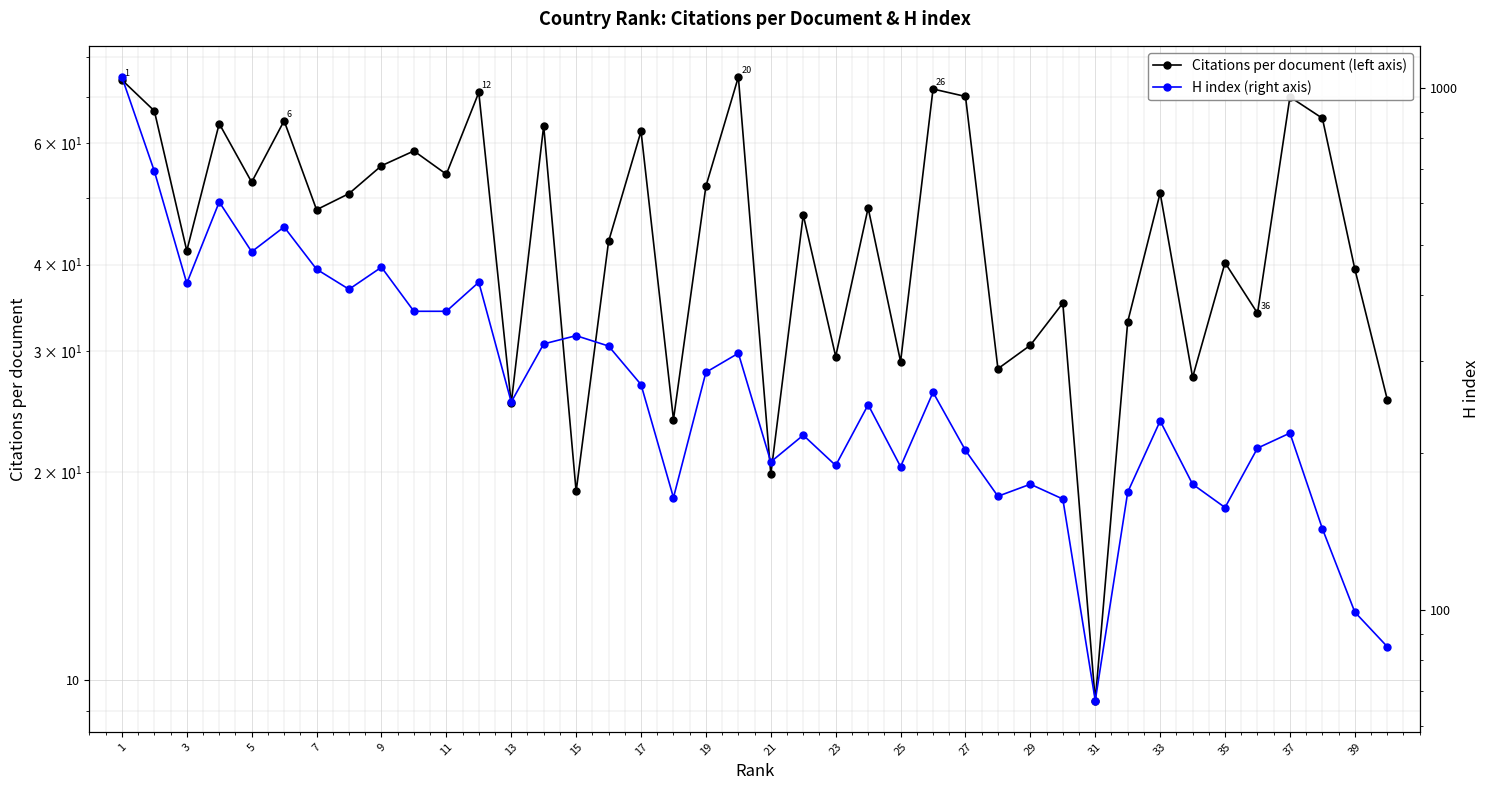

True or false: H index (right axis) and Citations per document (left axis) intersect in this chart.

False